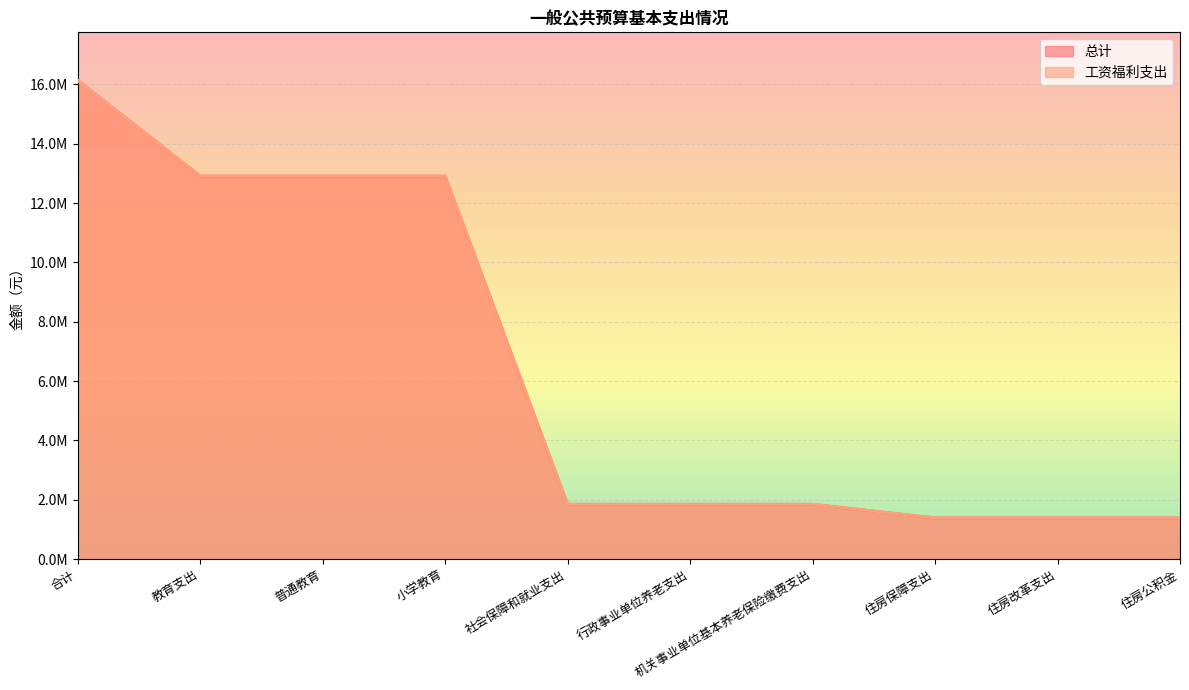

What is the value of the 工资福利支出 point at the 7th from the left?

1846934.4